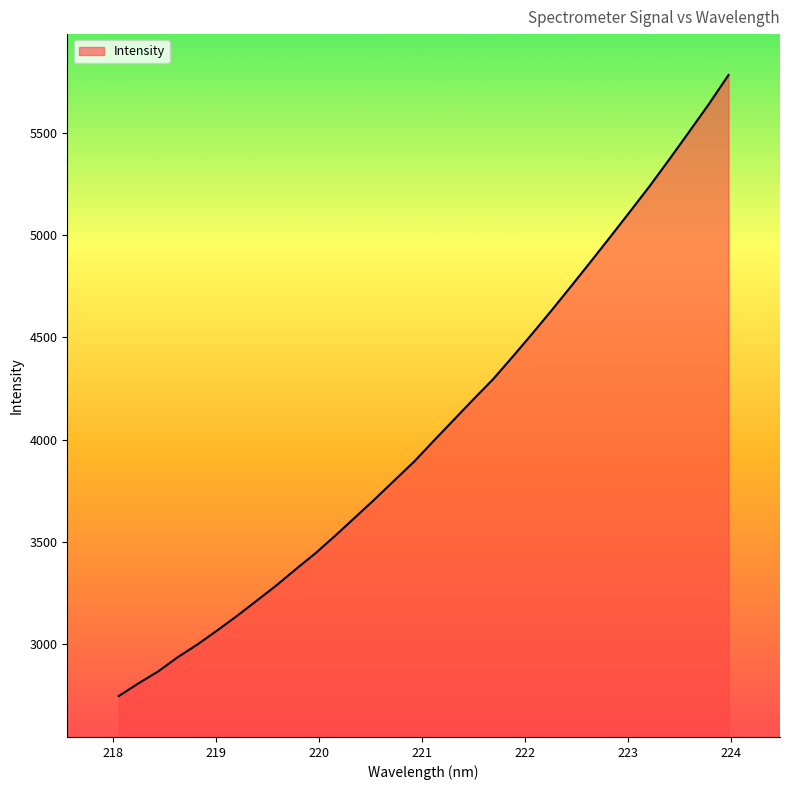

What is the sum of all values?

129854.0